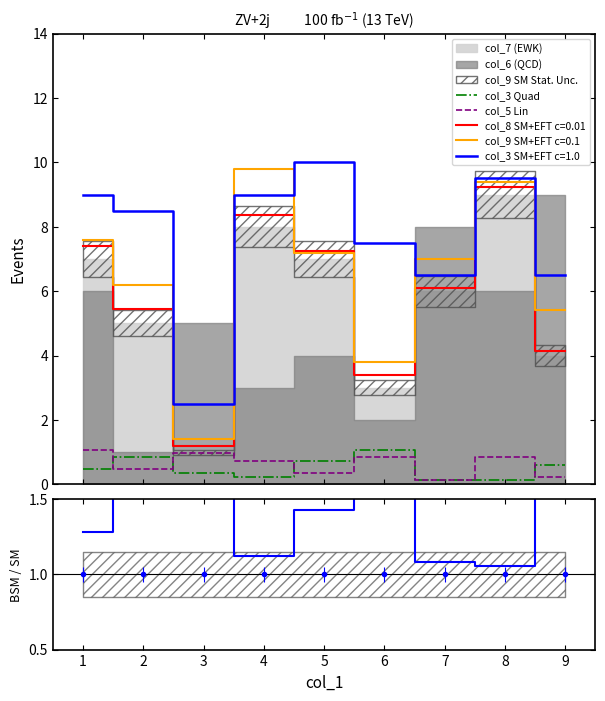

Reading right to left, extract all data points from this chart.

col_3 Quad: 0.6	0.1	0.1	1.1	0.7	0.2	0.4	0.8	0.5
col_5 Lin: 0.2	0.8	0.1	0.8	0.4	0.7	1.0	0.5	1.1
col_3 BSM/SM: 1.6	1.1	1.1	2.5	1.4	1.1	2.5	1.7	1.3